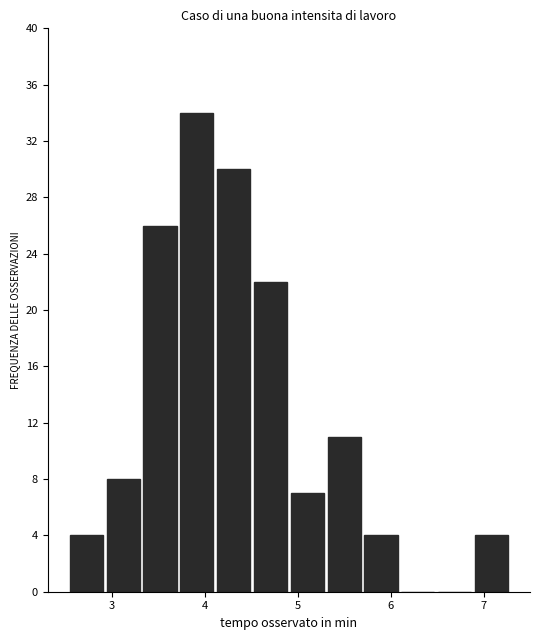

Around what value on the x-axis is the tallest bar? Give the approximate position of its centre, as read against the axis.

3.9